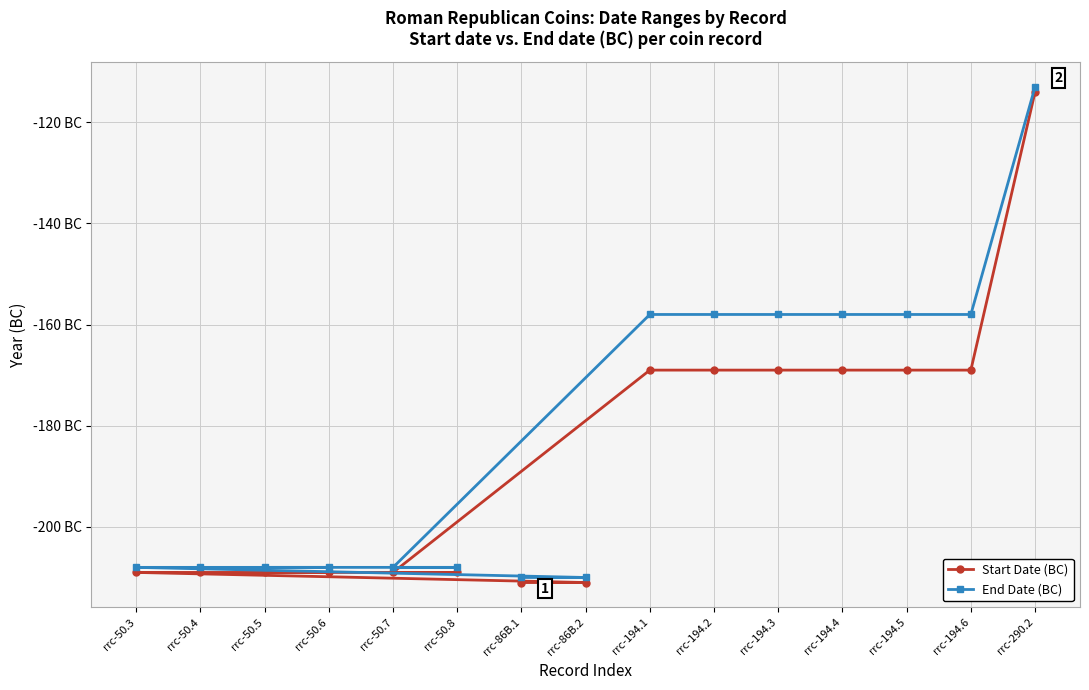

What is the maximum value shown in the chart?

-113